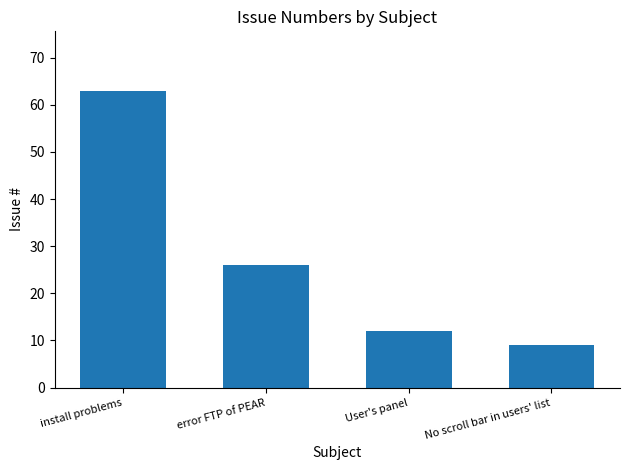

How many data points does each series have?

4